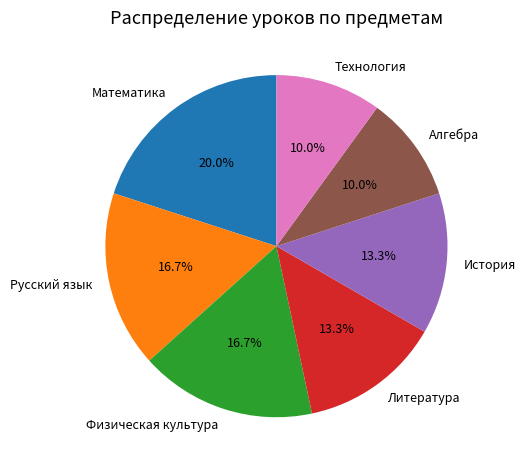

Is it true that Русский язык is 23% of the pie?

False